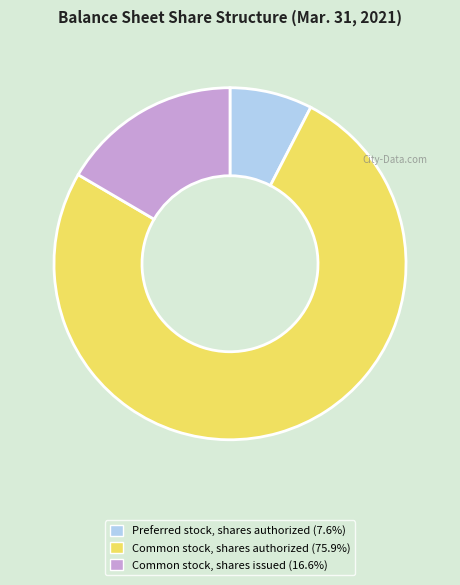

Is the sum of Common stock, shares issued (16.6%) and Preferred stock, shares authorized (7.6%) greater than half?

No